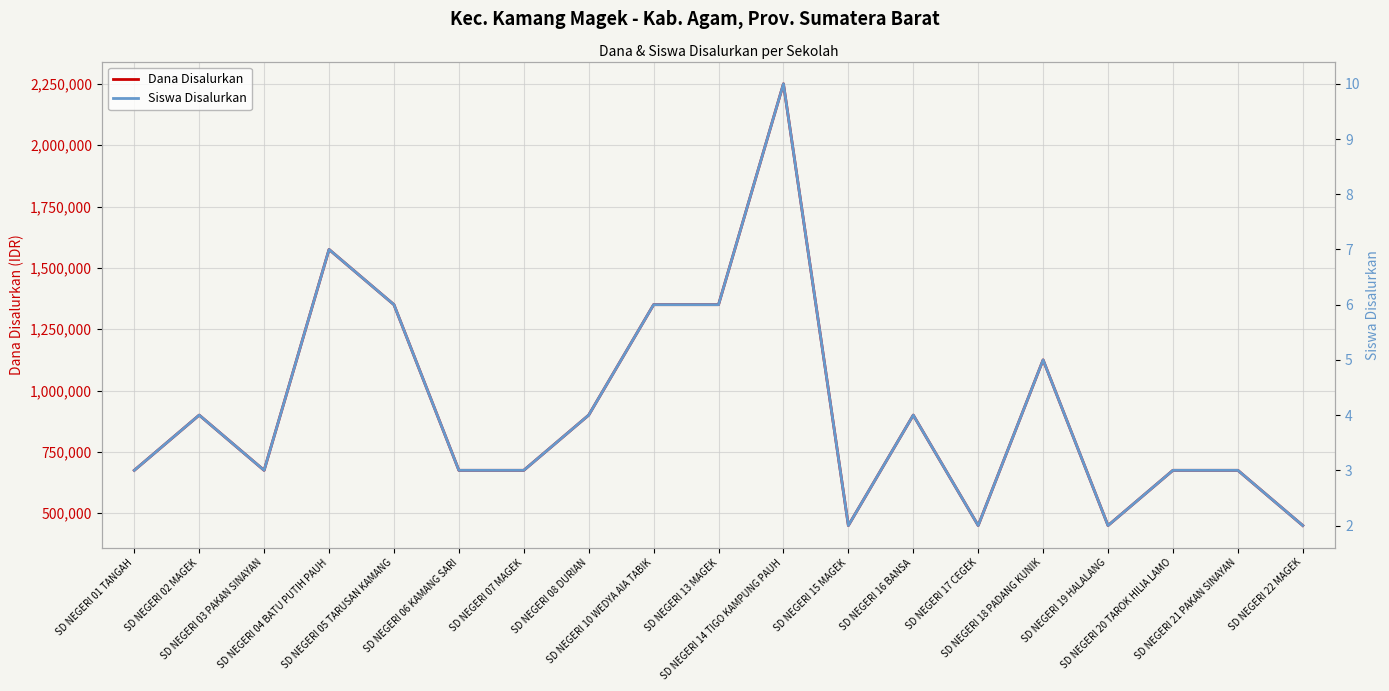

What is the sum of the Dana Disalurkan values at SD NEGERI 15 MAGEK and SD NEGERI 04 BATU PUTIH PAUH?

2025000